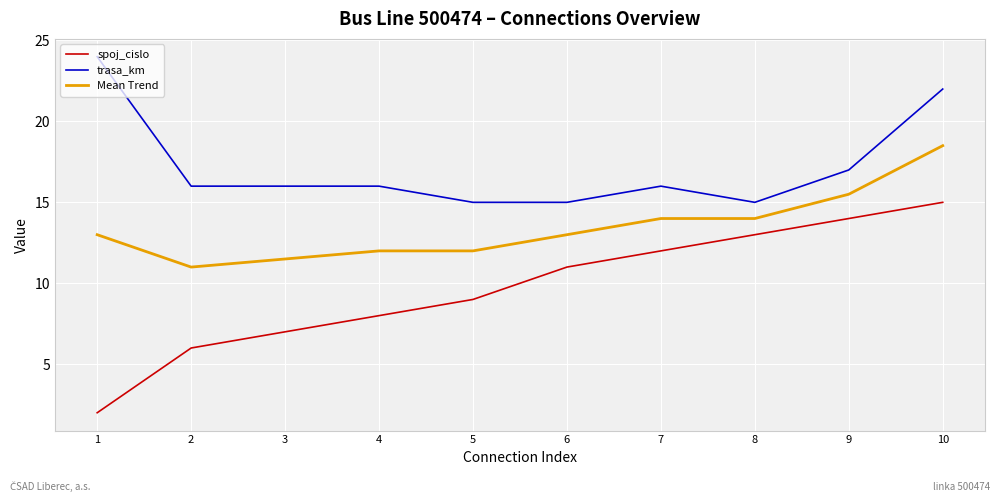

True or false: Mean Trend and trasa_km intersect in this chart.

False